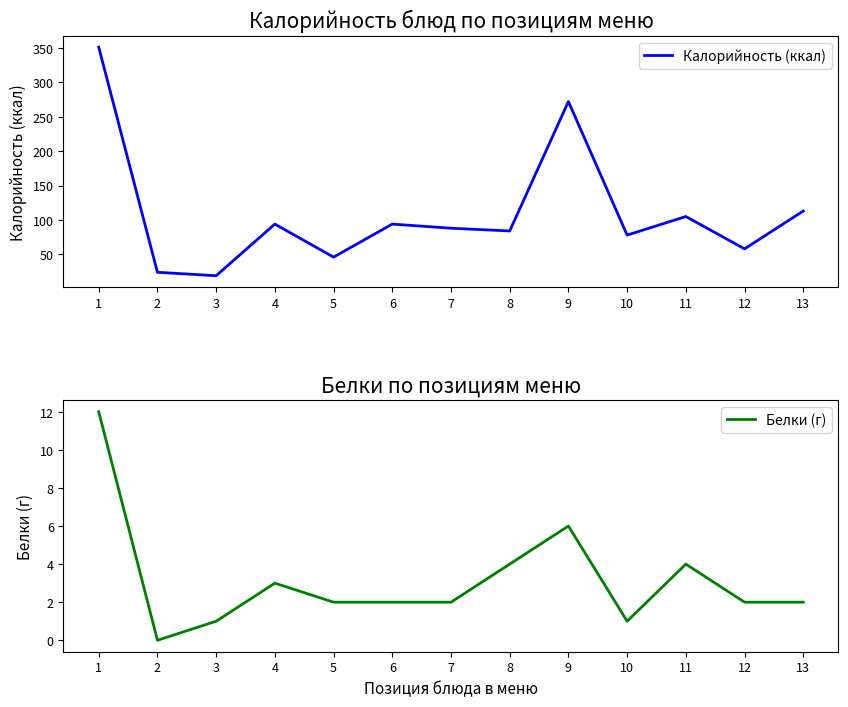

What is the average value of the Белки (г) series?

3